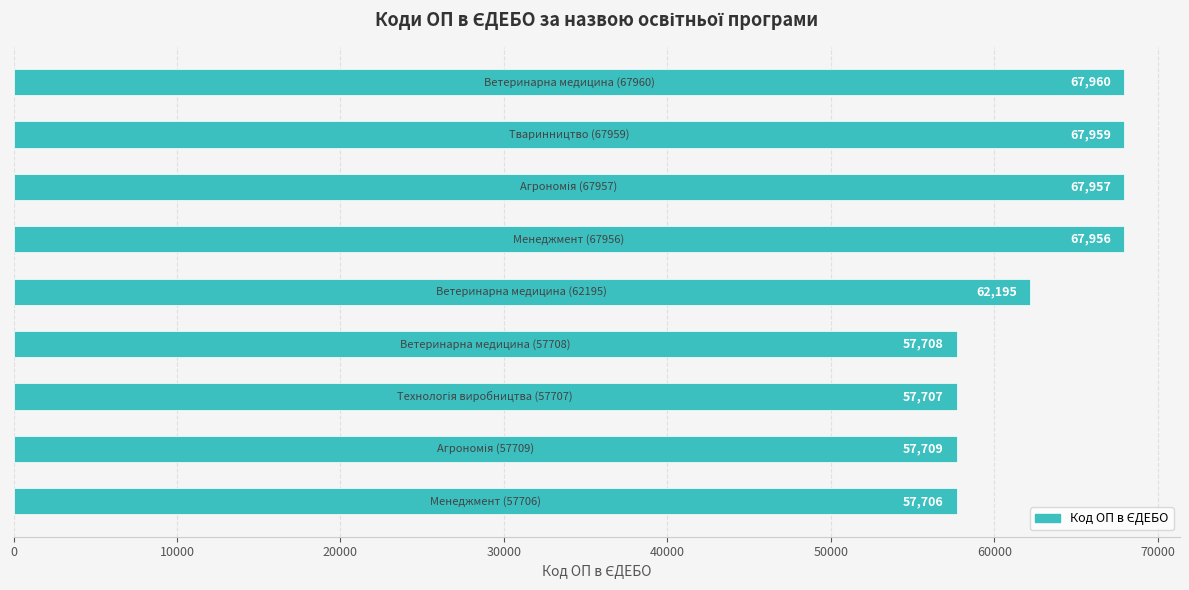

What is the minimum value shown in the chart?

57706